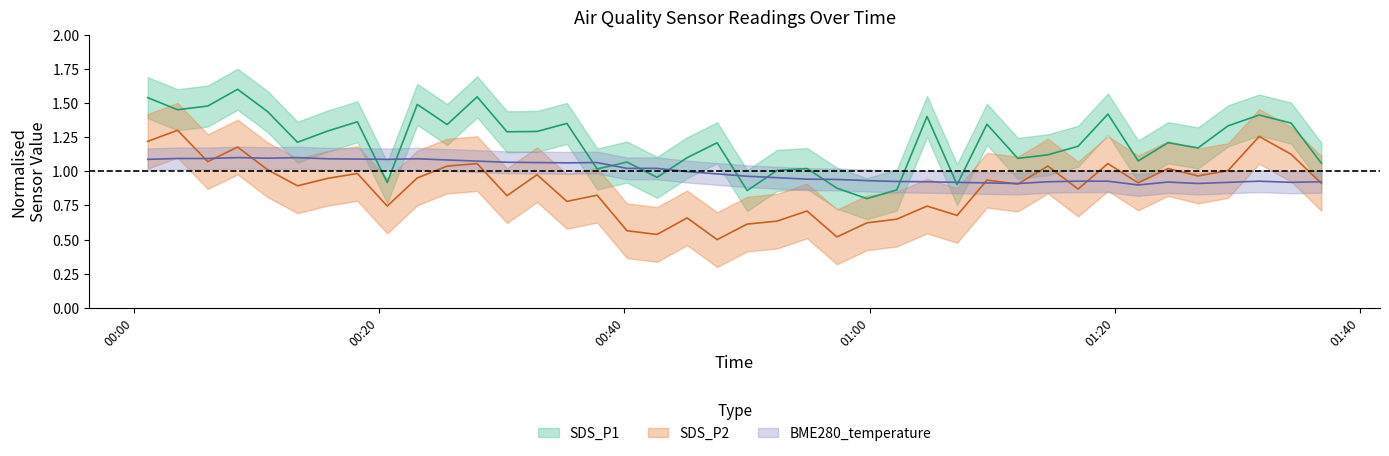

What is the total value across all series at 2021/09/18 00:08:28?

3.9